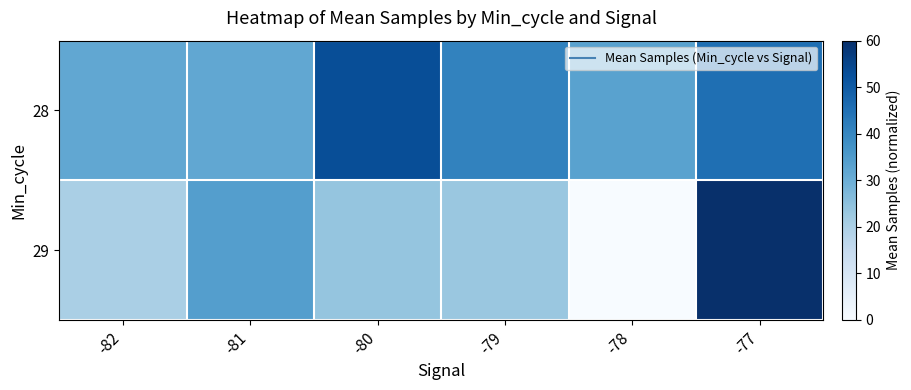

What is the spread (max minus min) of values at -80?

29.1